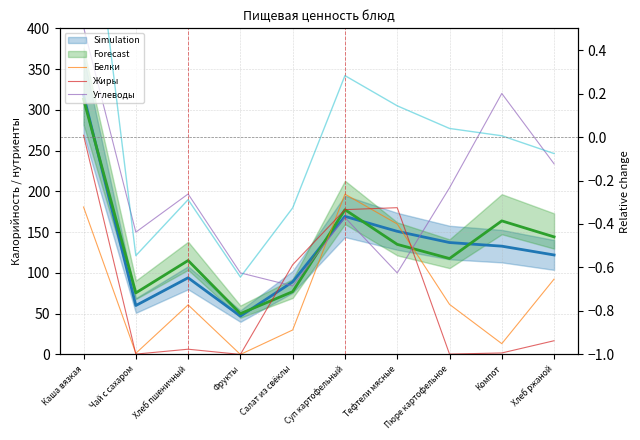

Where do Белки and Углеводы first cross each other?

Салат из свёклы and Суп картофельный